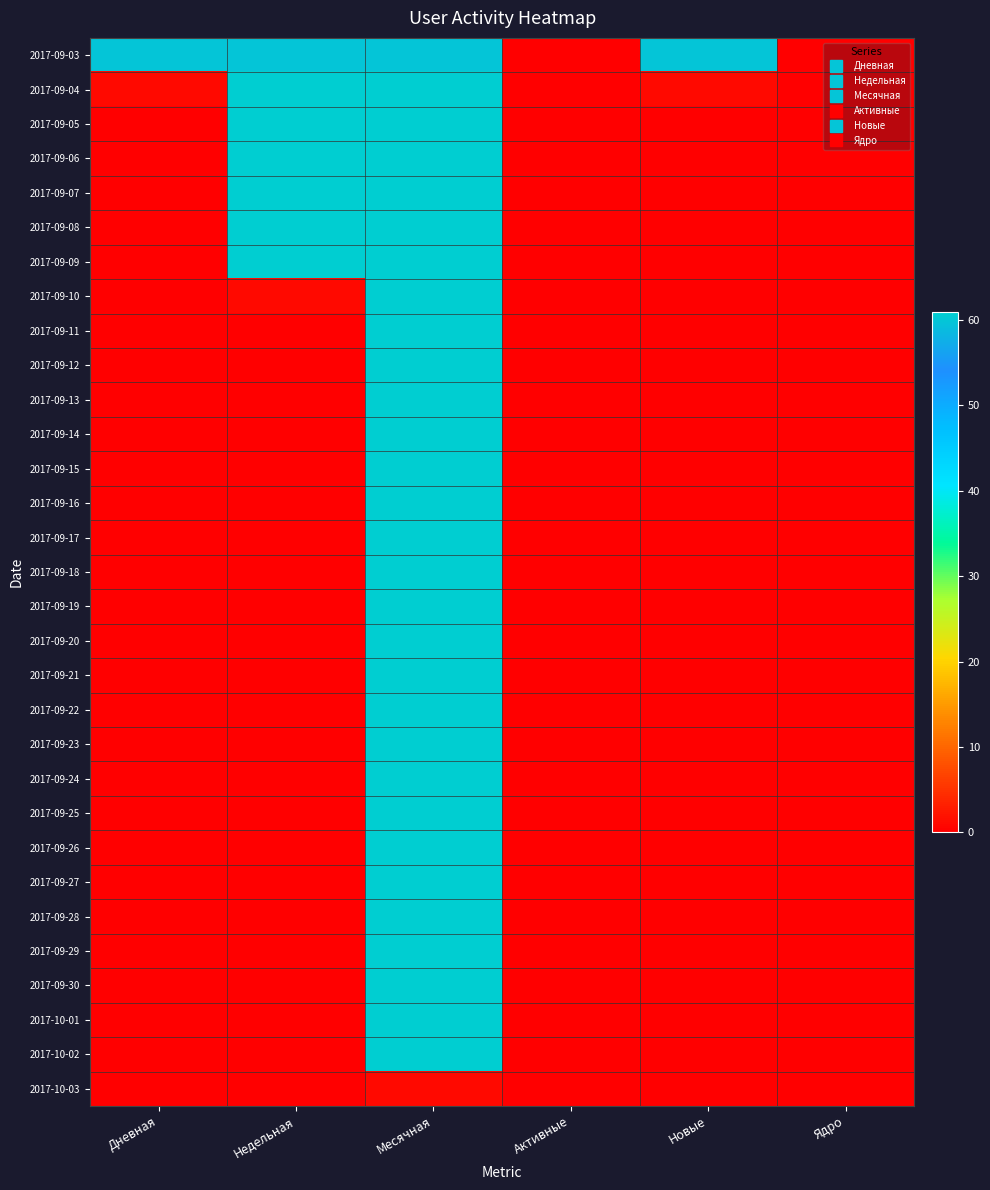

Which category has the highest value across all series?

Недельная